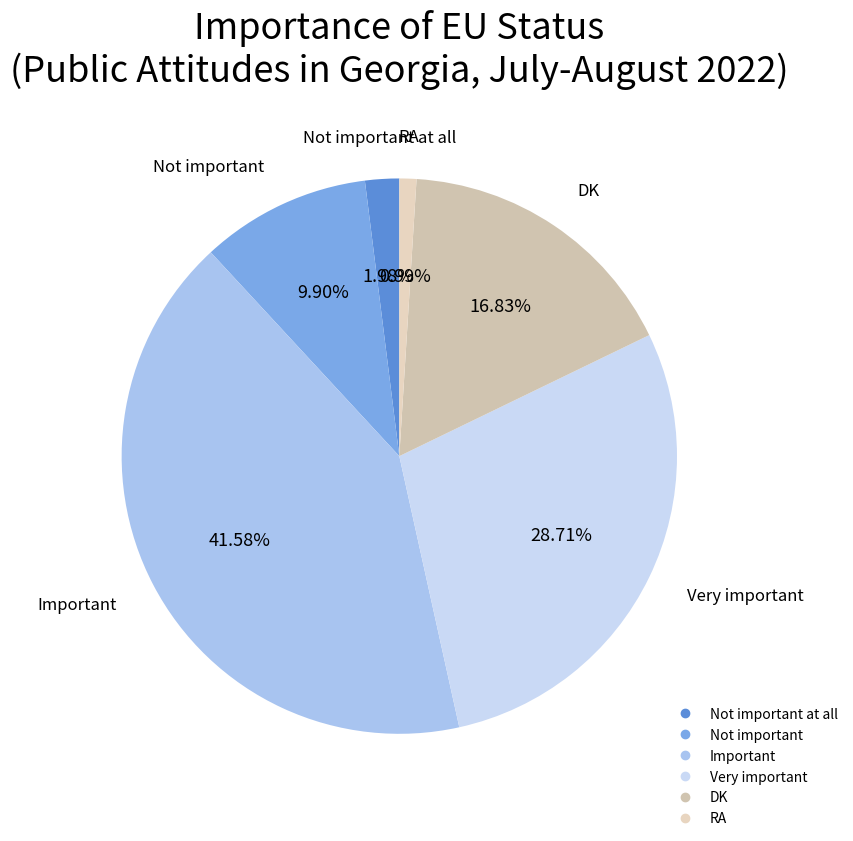

How many slices are in this pie chart?

6